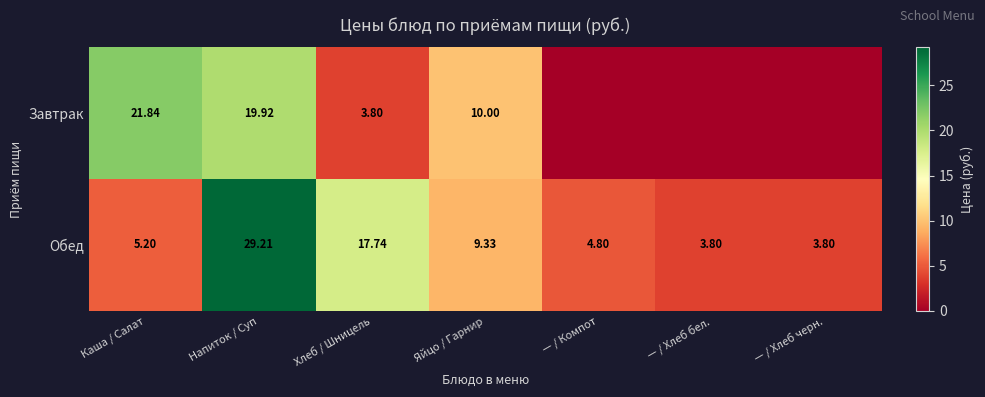

What is the greatest value displayed?

29.2